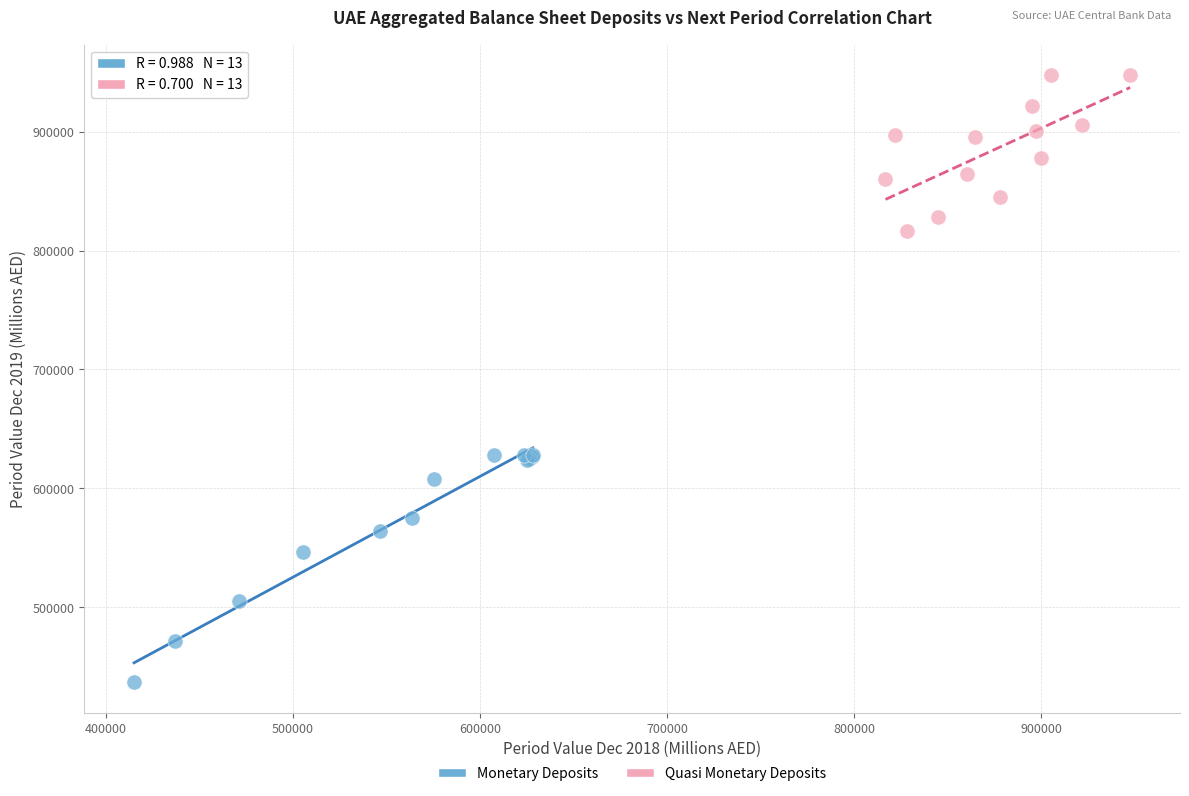

What are all the series names shown in the legend?

Monetary Deposits, Quasi Monetary Deposits